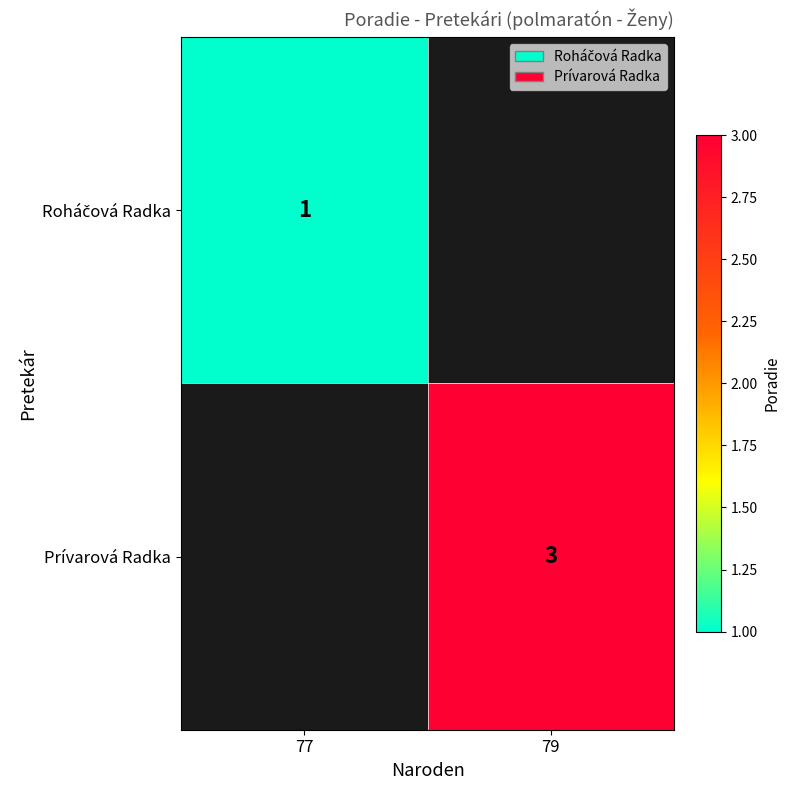

Is it true that Prívarová Radka equals 1.5 at 79?

False